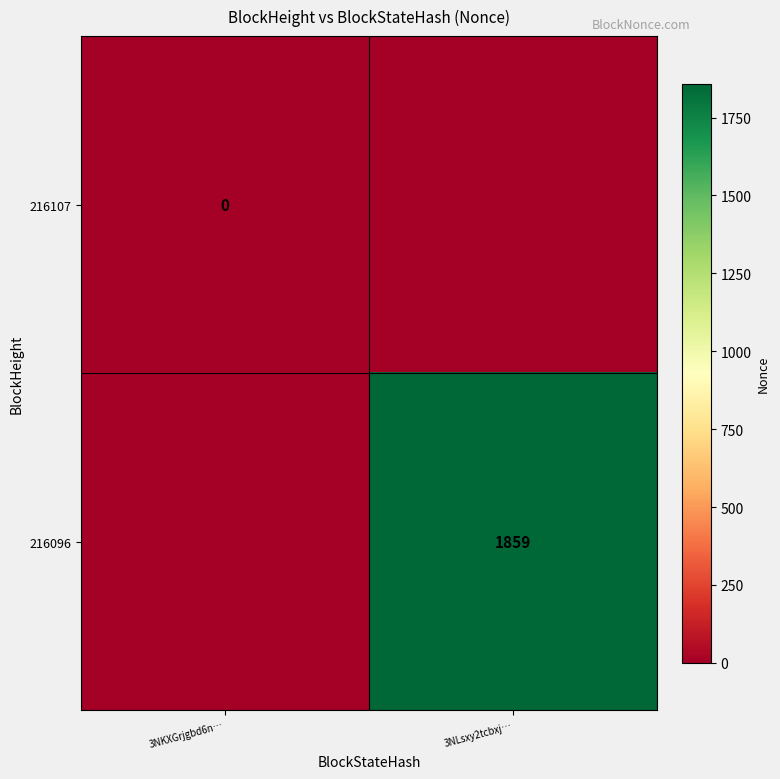

Is the value of 216107 at 3NKXGrjgbd6n… greater than the value of 216096 at 3NLsxy2tcbxj…?

No